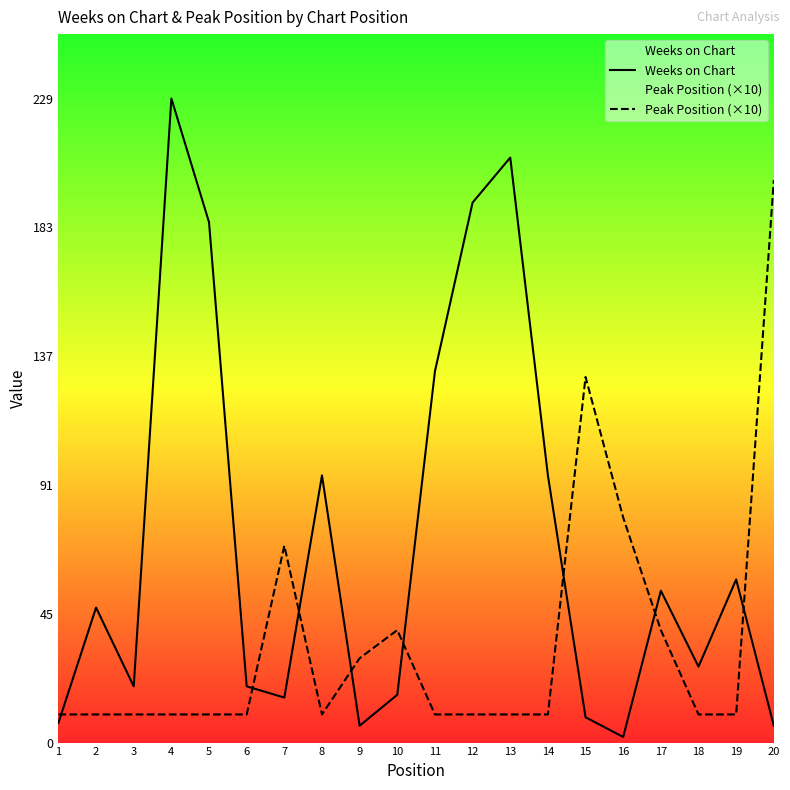

What is the difference between the maximum and minimum values in the Weeks on Chart series?

227